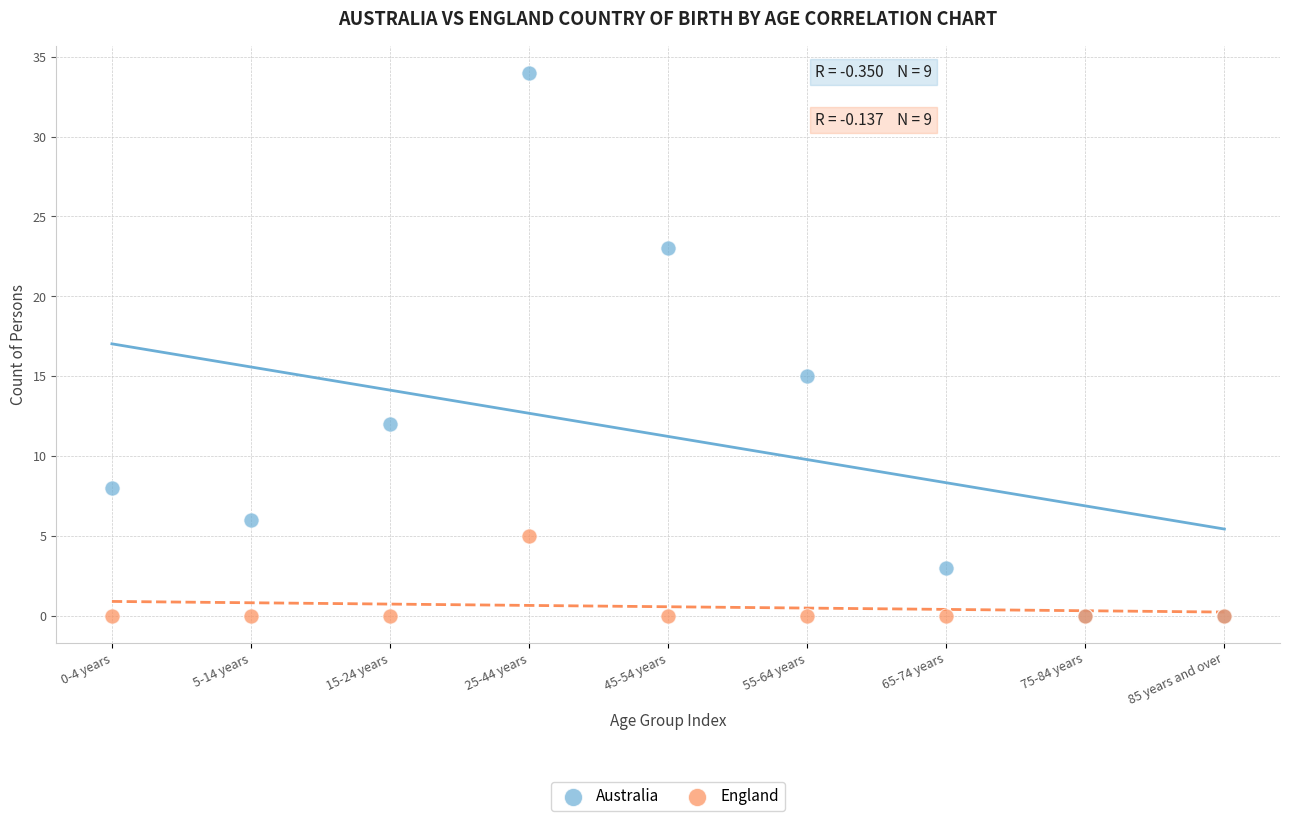

In the Australia series, what Y value is closest to 17?

15